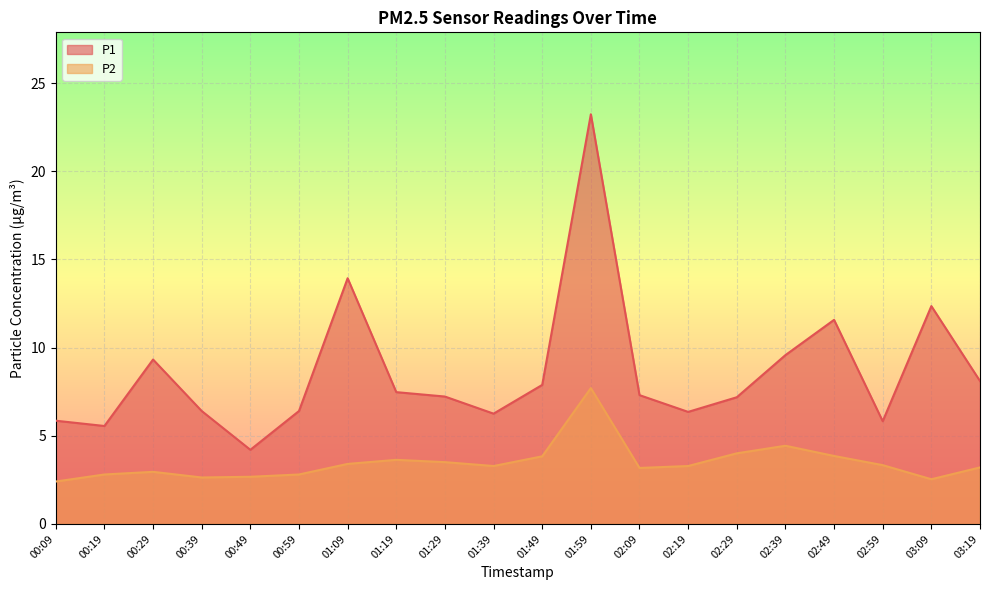

What is the minimum value shown in the chart?

2.4